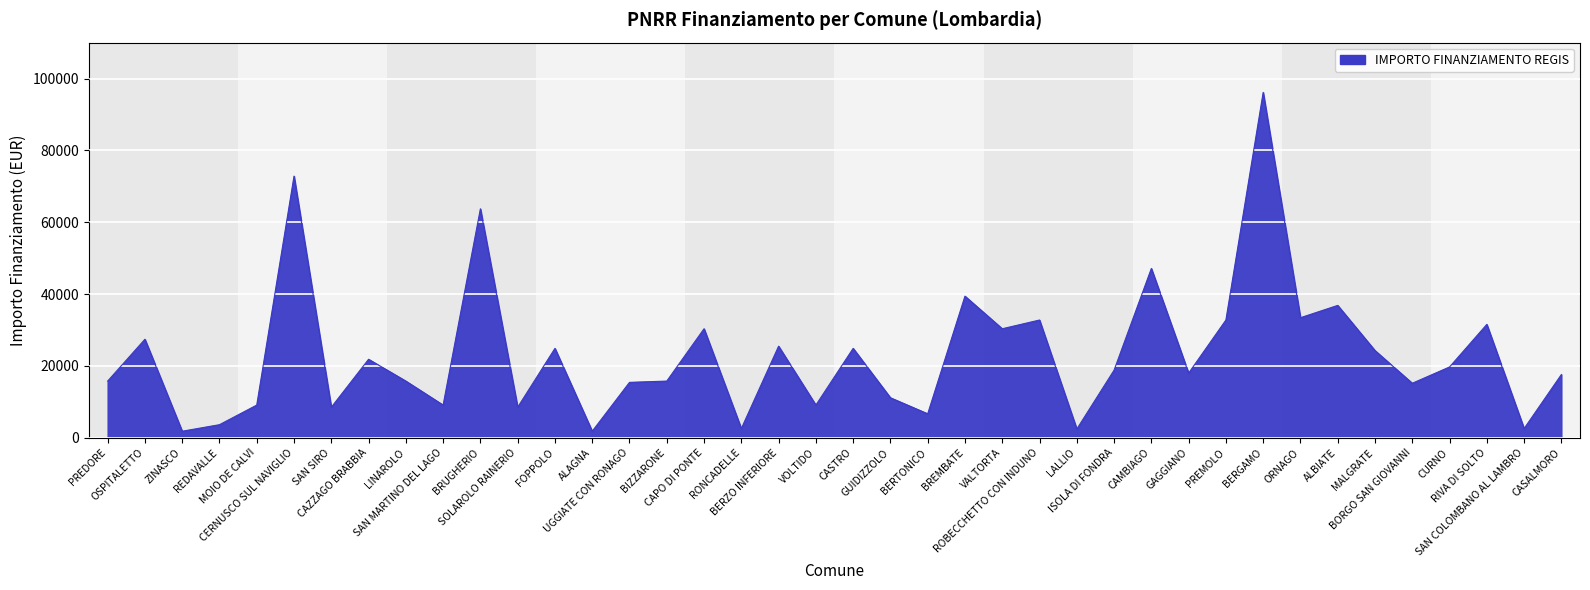

What is the greatest value displayed?

96145